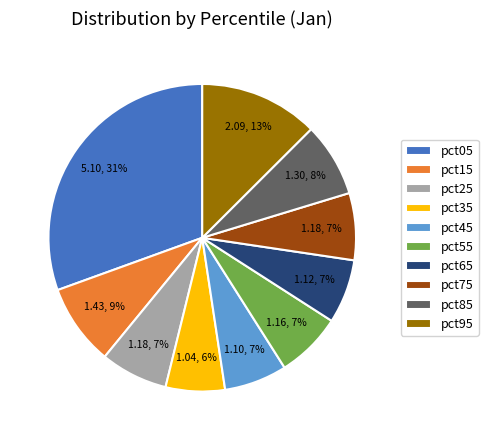

Which has a higher value, pct15 or pct75?

pct15